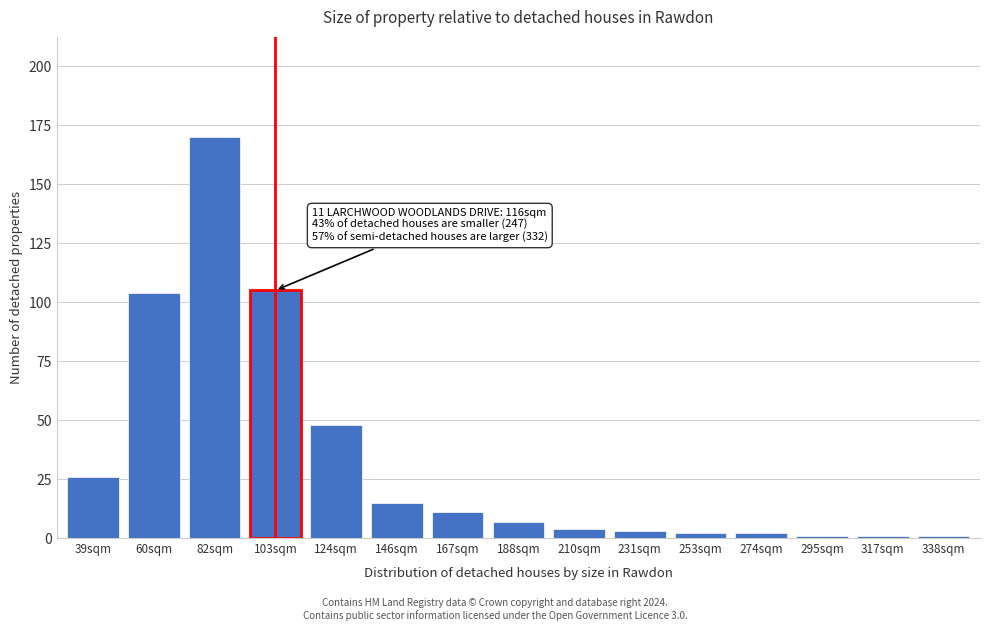

Reading left to right, extract all data points from this chart.

39sqm=26	60sqm=104	82sqm=170	103sqm=105	124sqm=48	146sqm=15	167sqm=11	188sqm=7	210sqm=4	231sqm=3	253sqm=2	274sqm=2	295sqm=1	317sqm=1	338sqm=1